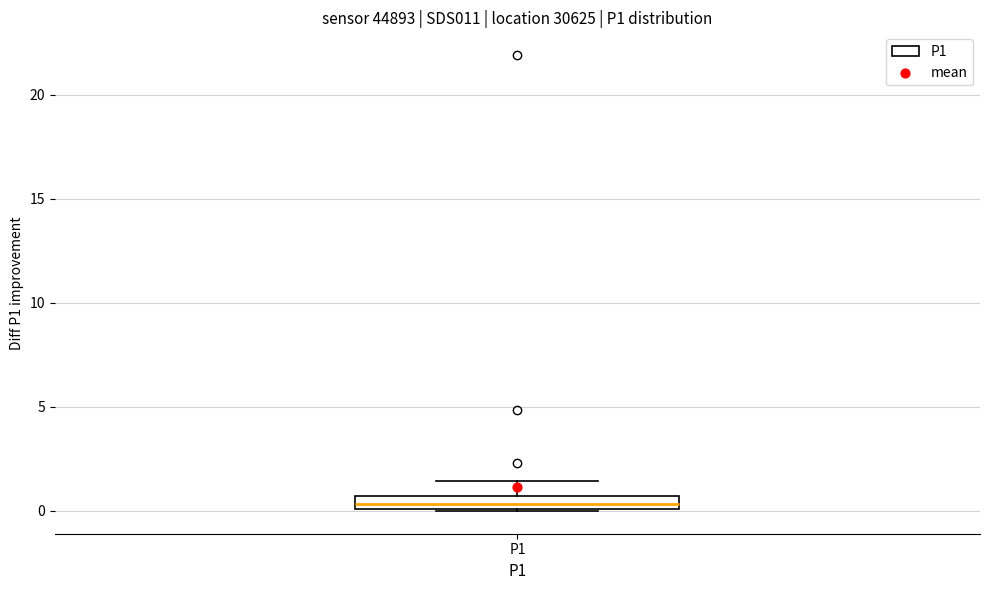

Where is the lower edge of the box for P1 on the y-axis? The values are not printed on the chart, so give them approximately, as read against the axis.

0.0